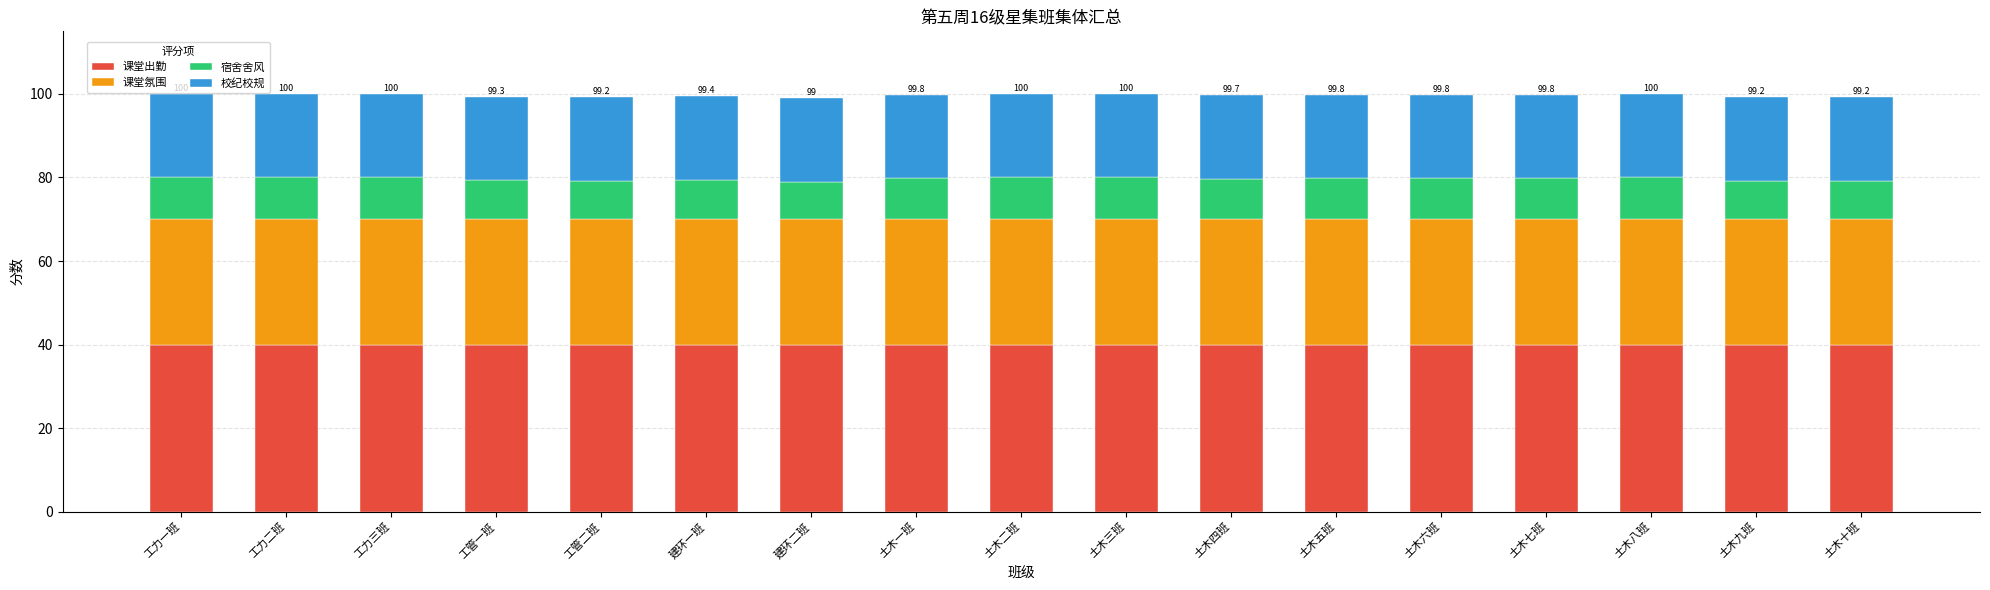

What is the minimum value for 课堂出勤?

40.0